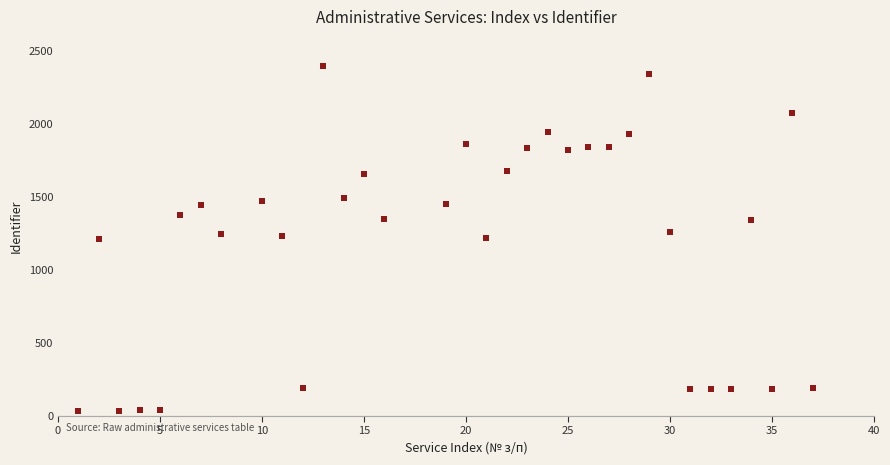

What is the range of Y values (max minus min)?

2365